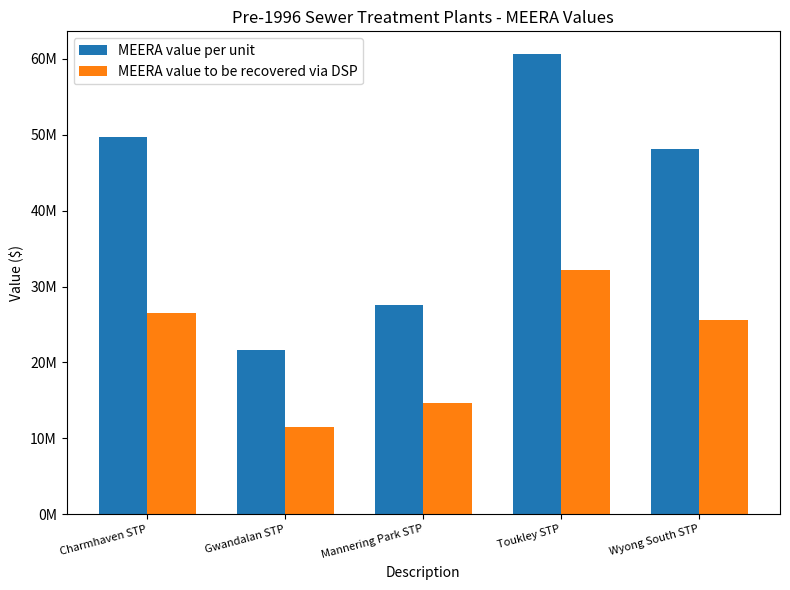

Does the chart contain stacked bars?

No